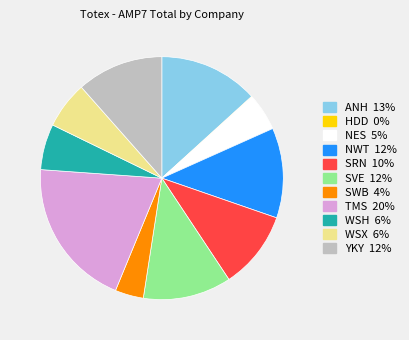

True or false: TMS accounts for 20% of the total.

True